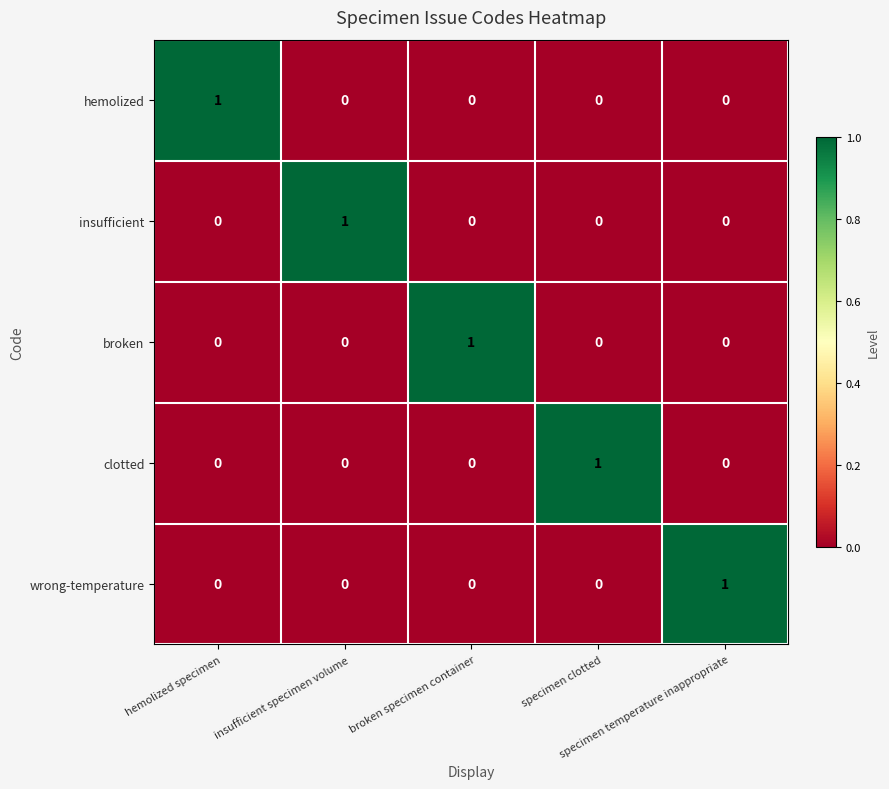

At how many categories does at least one series exceed 0?

5